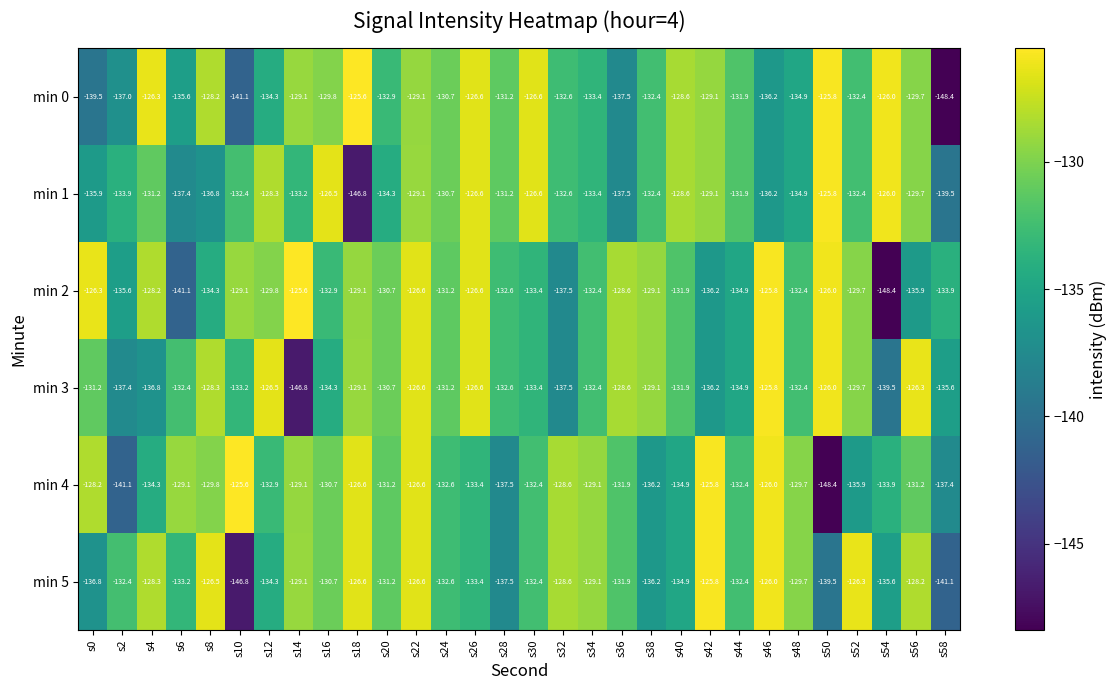

The min 0 series shows -126.6 at s26. True or false?

True